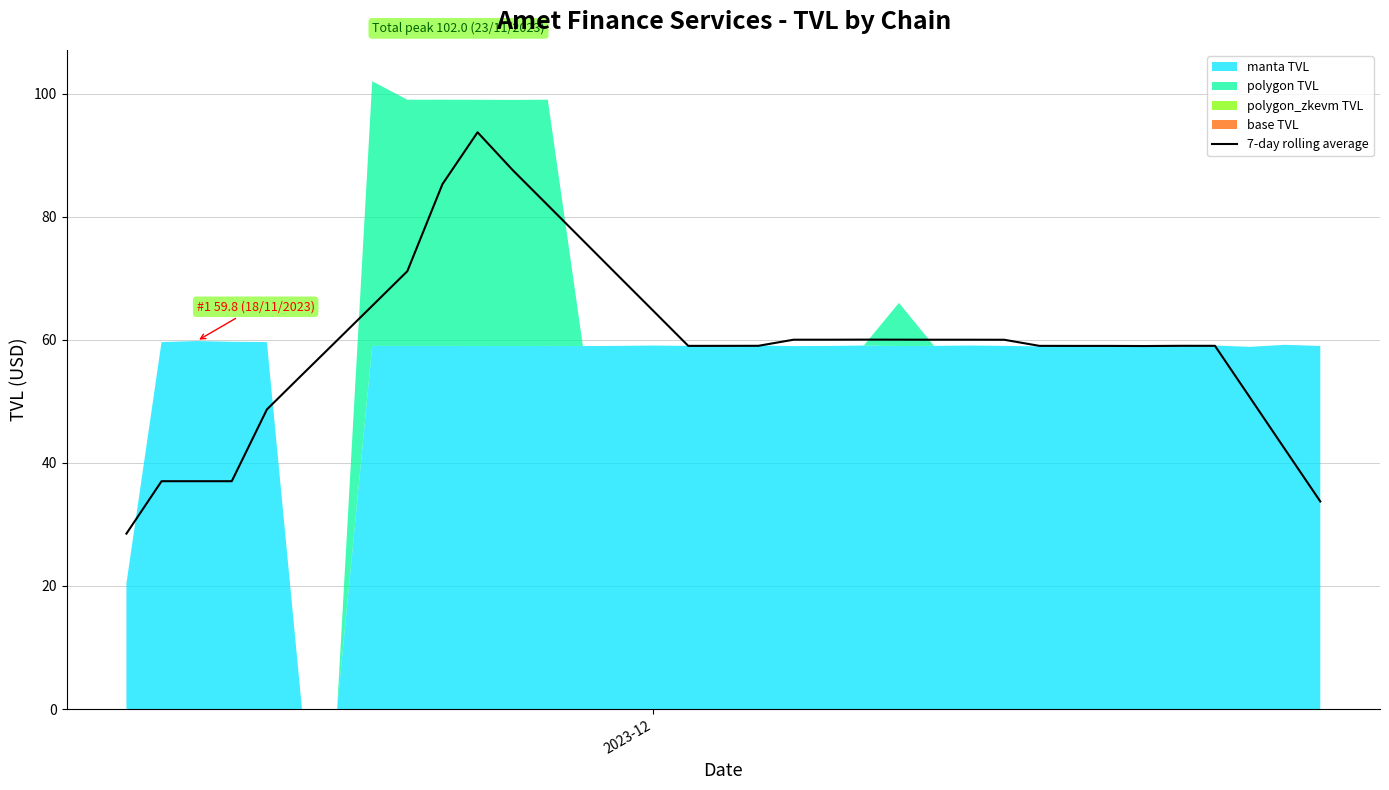

True or false: the data shows 90.4 at 5.

False